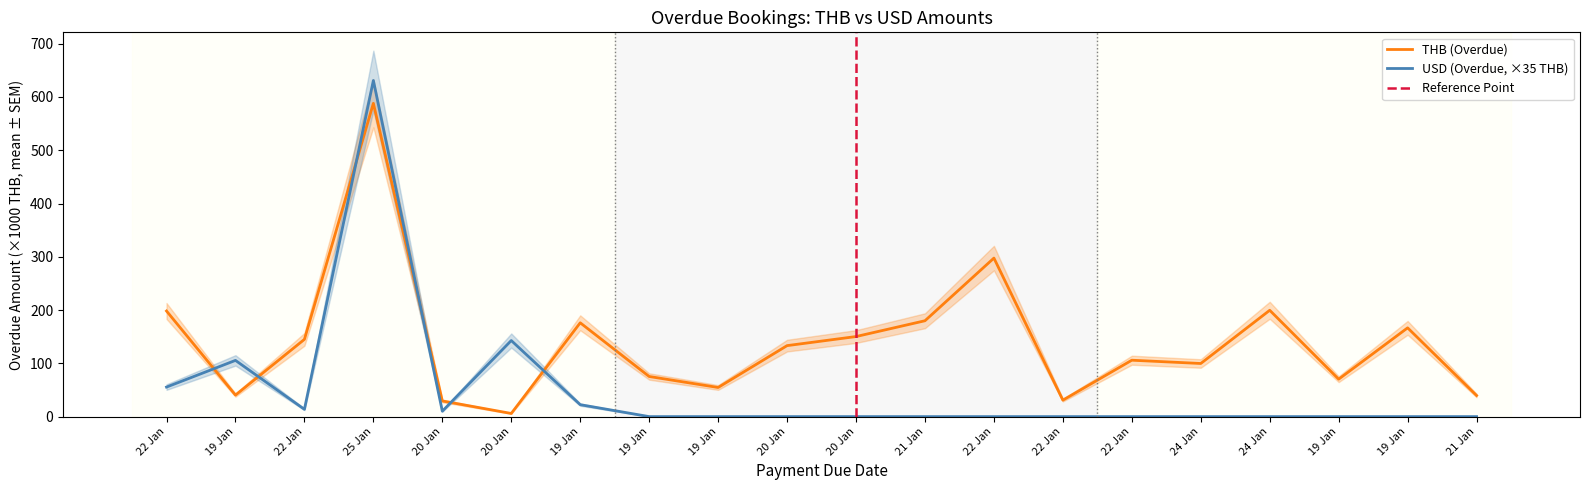

How many distinct data groups are displayed?

2